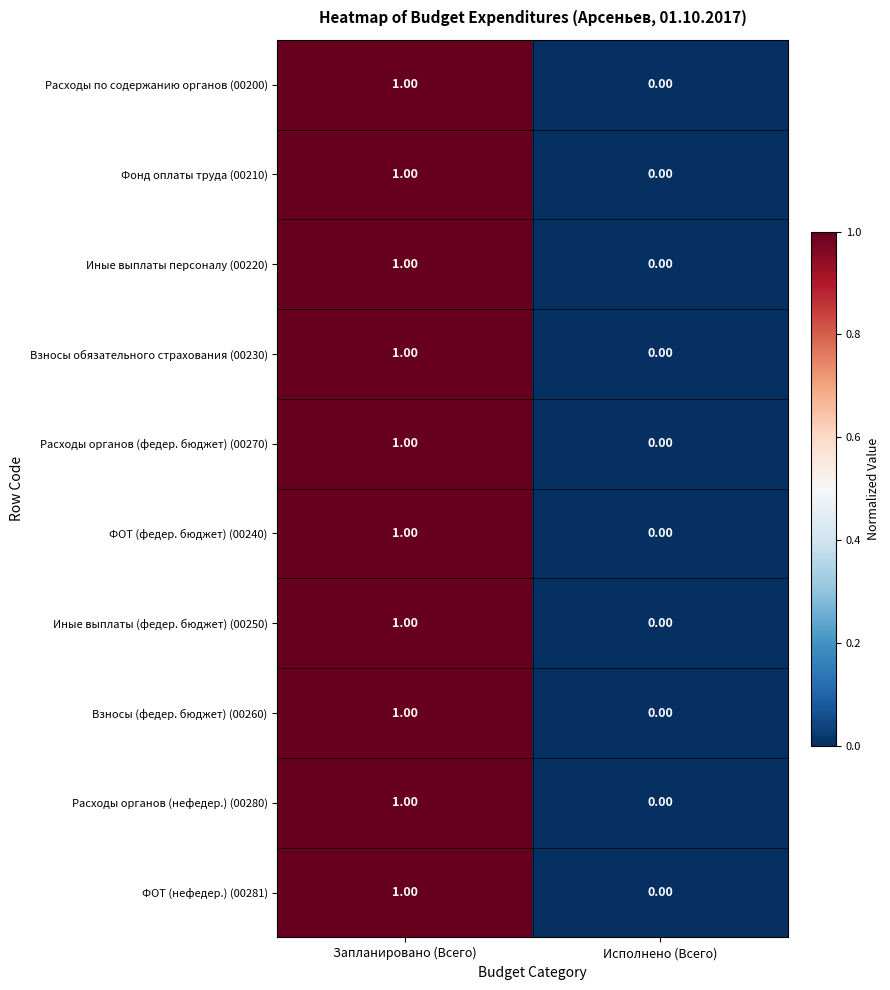

At which category is the sum across all series the highest?

Запланировано (Всего)